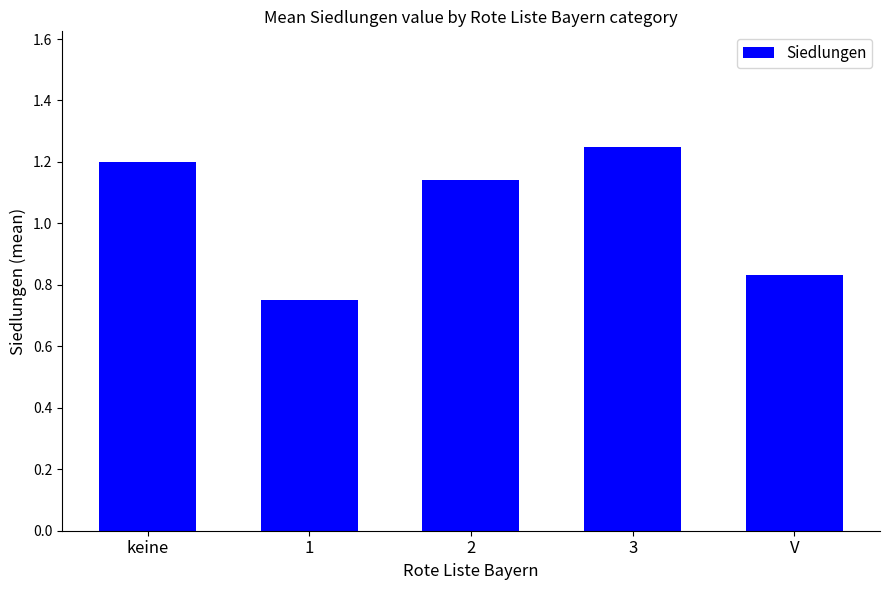

What is the ratio of the value at keine to the value at 3?

1.0